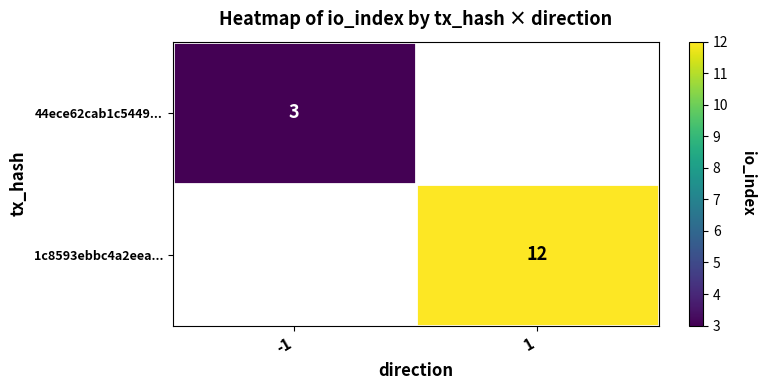

How many distinct data groups are displayed?

2